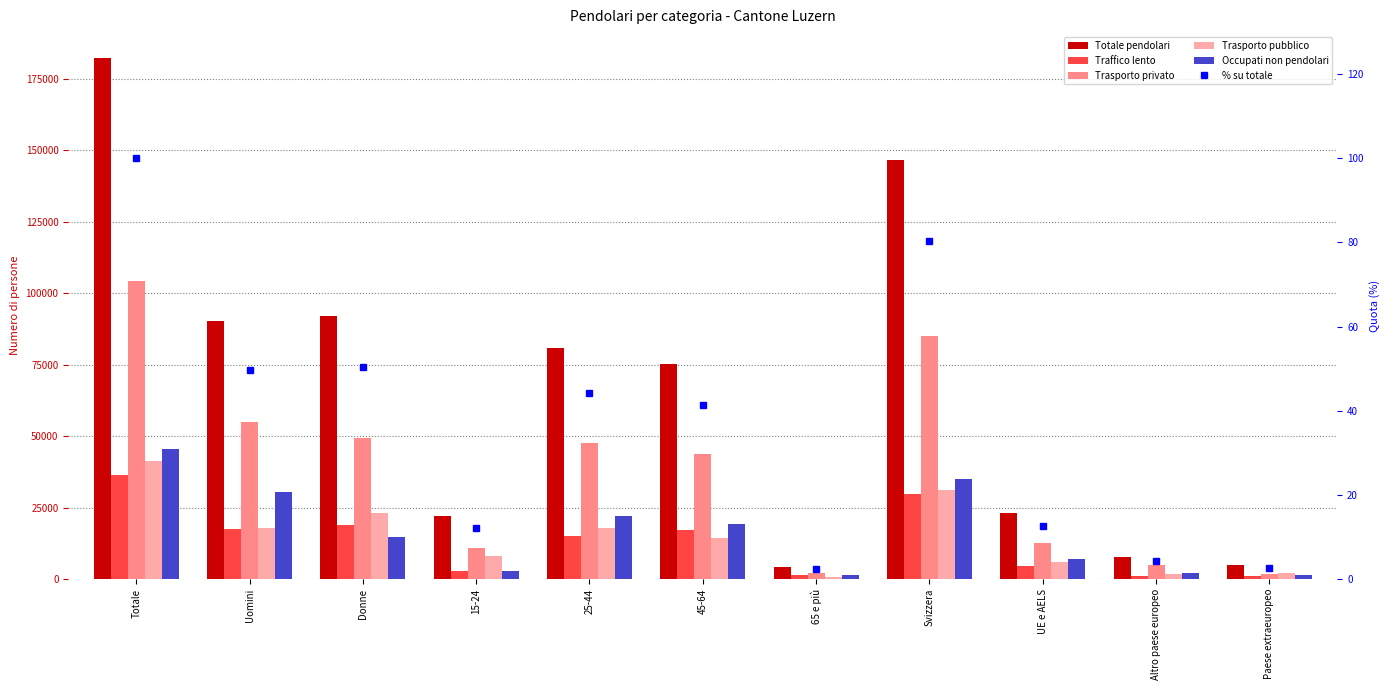

At which category is the sum across all series the highest?

Totale